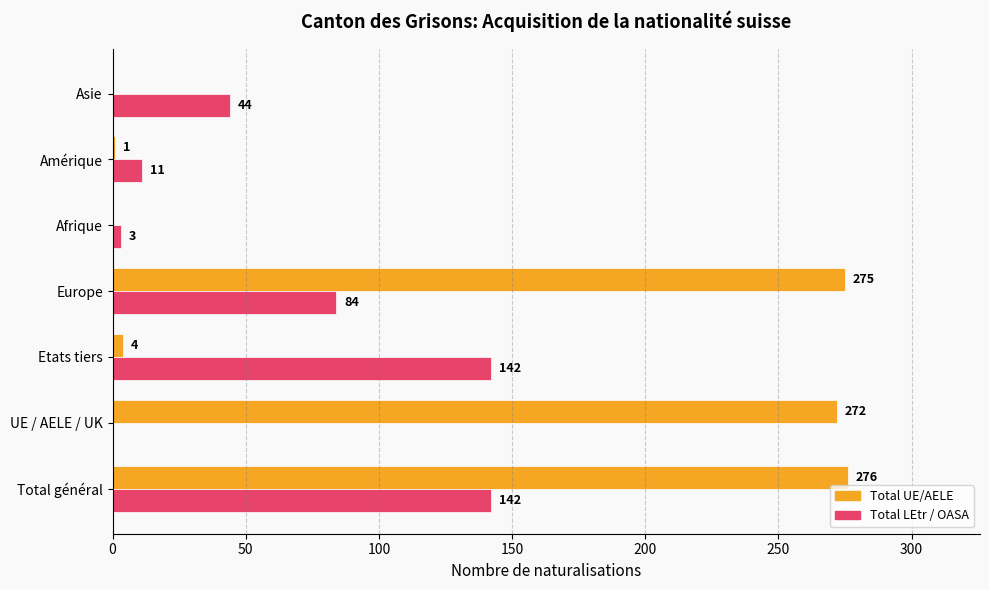

How many distinct data groups are displayed?

2